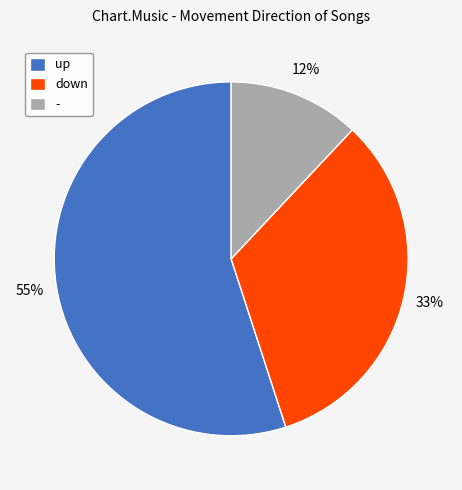

Is there any slice that represents more than half of the pie?

Yes